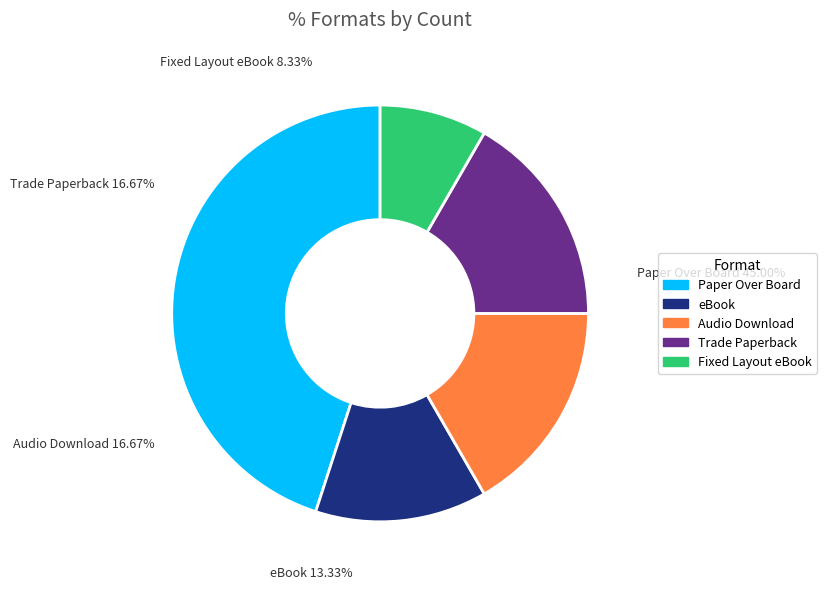

Is it true that Paper Over Board is 58% of the pie?

False